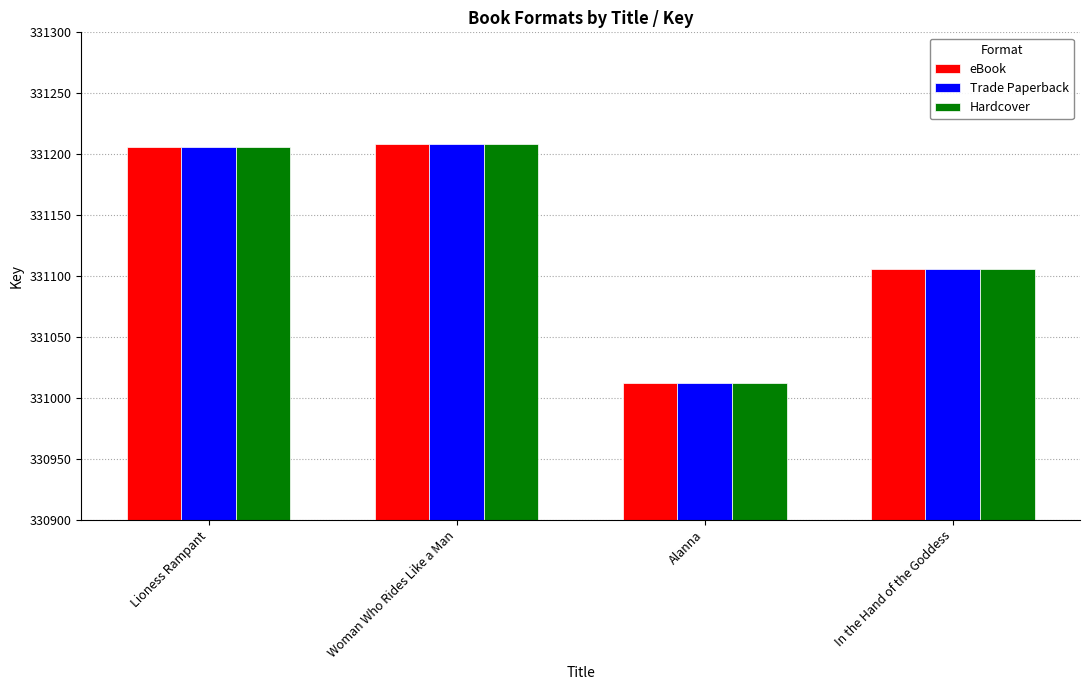

How many bars are there in total?

12